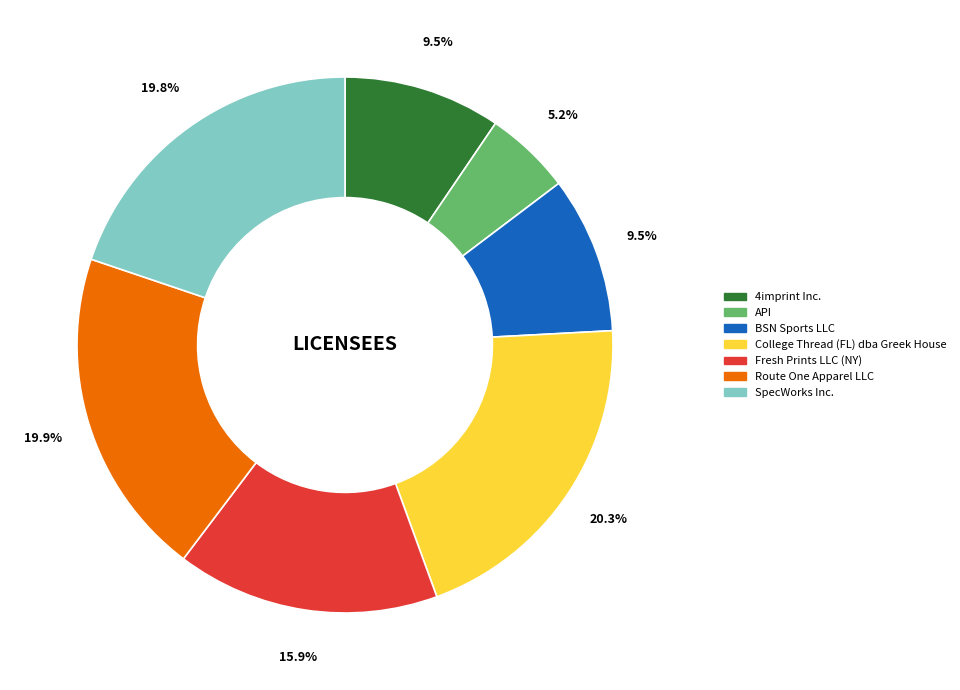

How much of the chart is everything except Fresh Prints LLC (NY)?

84.1%